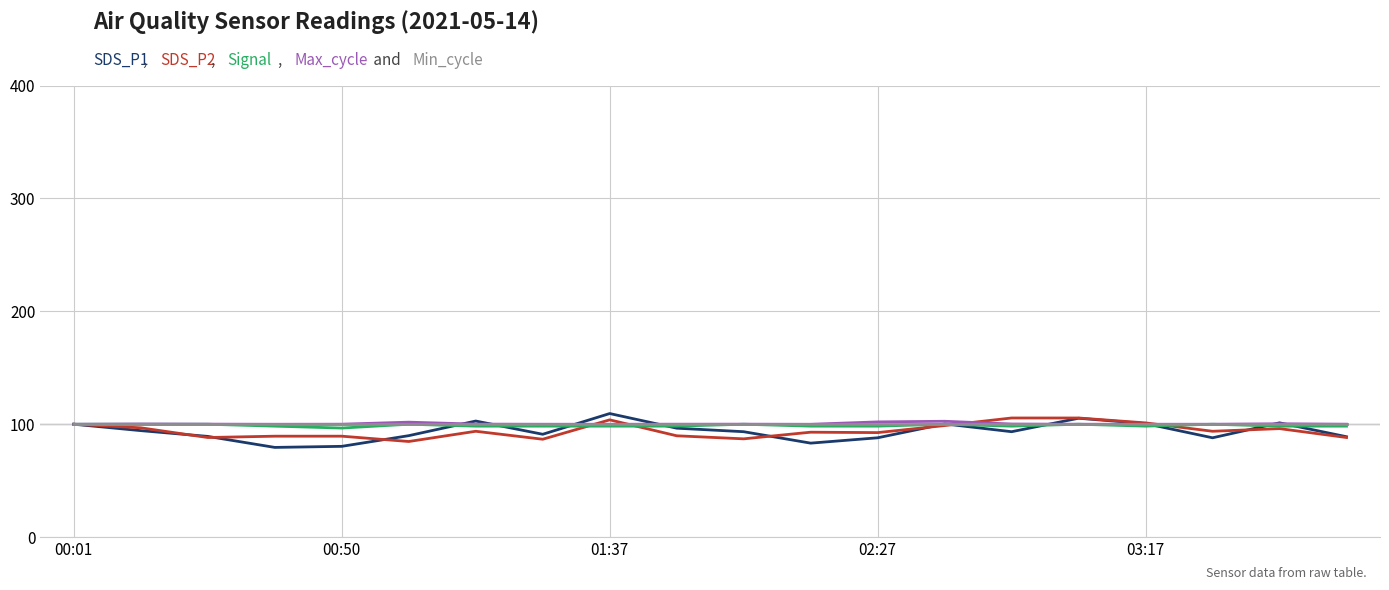

What is the smallest value displayed?

79.5